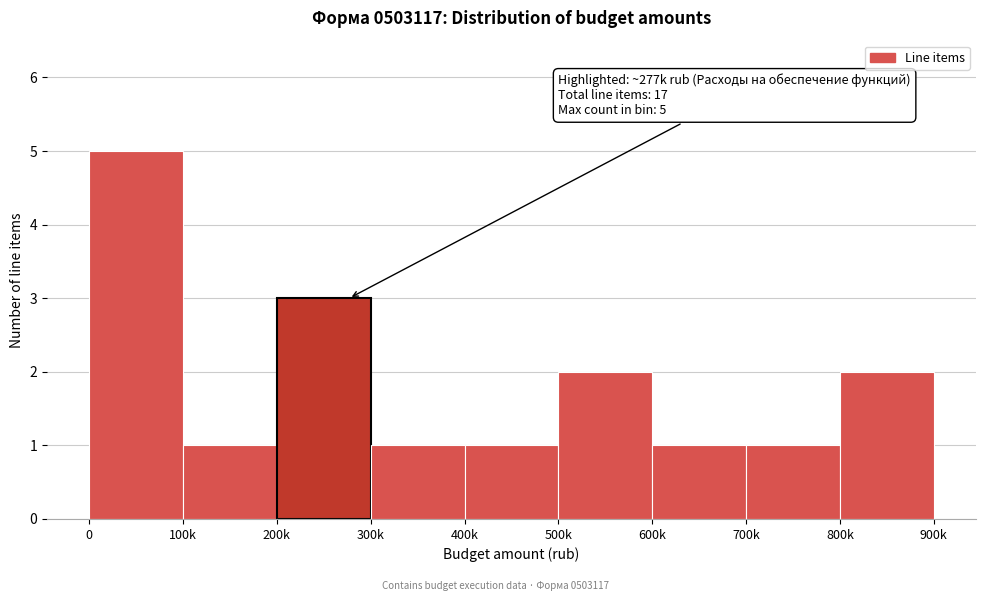

Reading left to right, what are all the values shown in this chart?

5	1	3	1	1	2	1	1	2